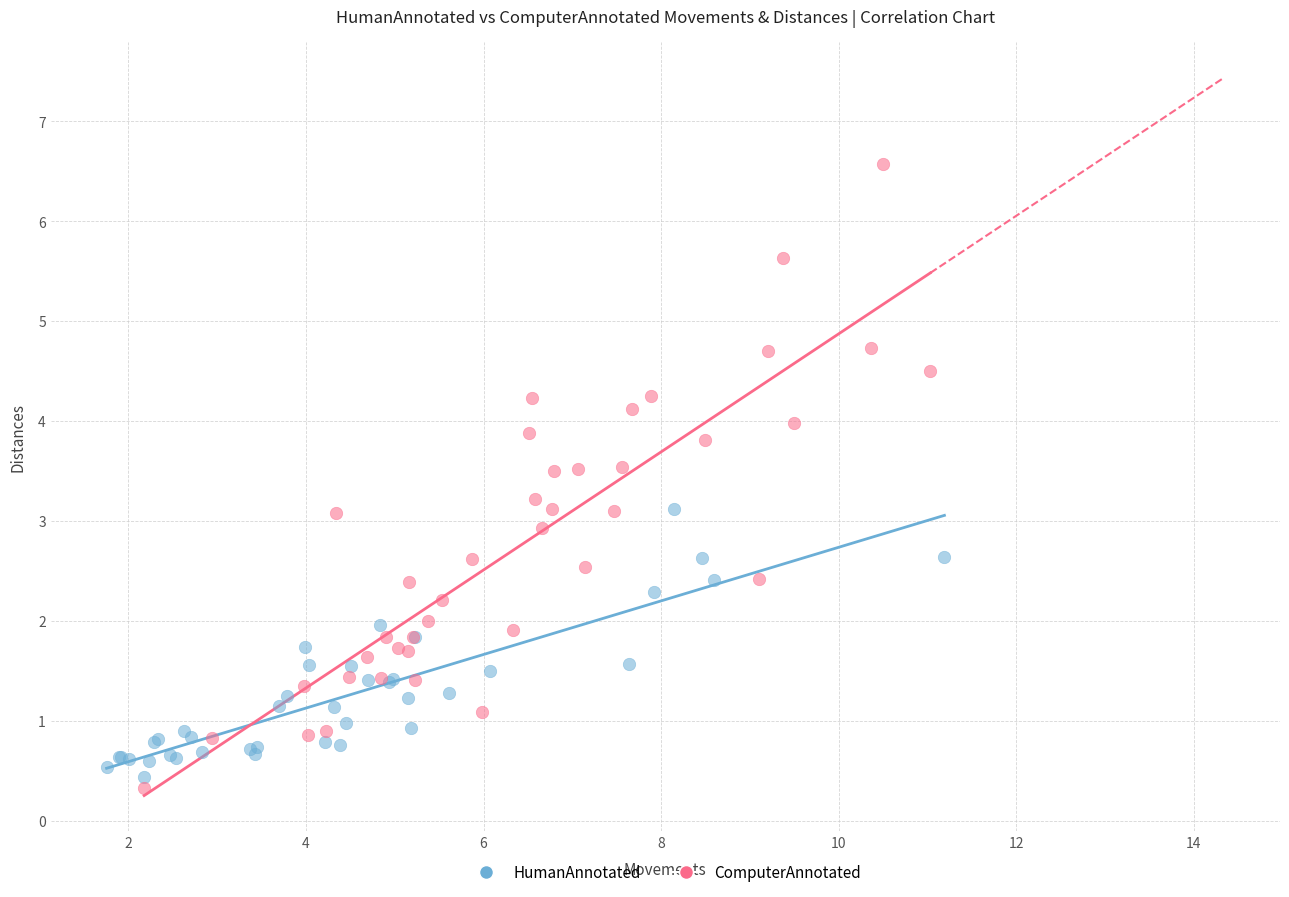

Which series has the largest Y range (max minus min)?

ComputerAnnotated